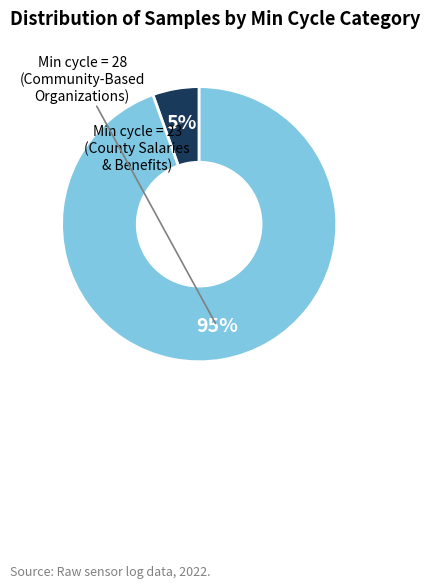

Is there a majority slice in this chart?

Yes